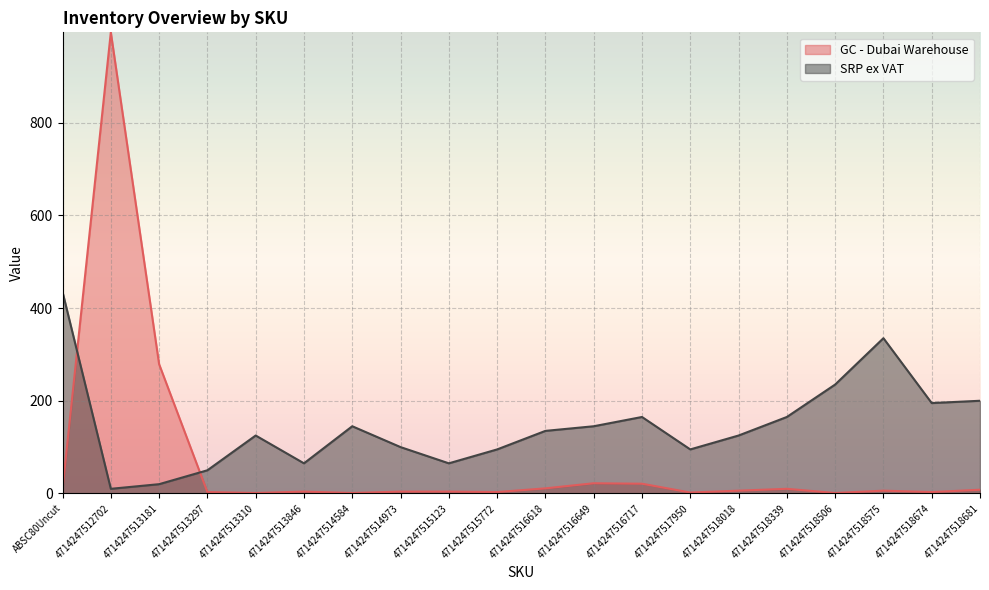

What is the maximum value shown in the chart?

995